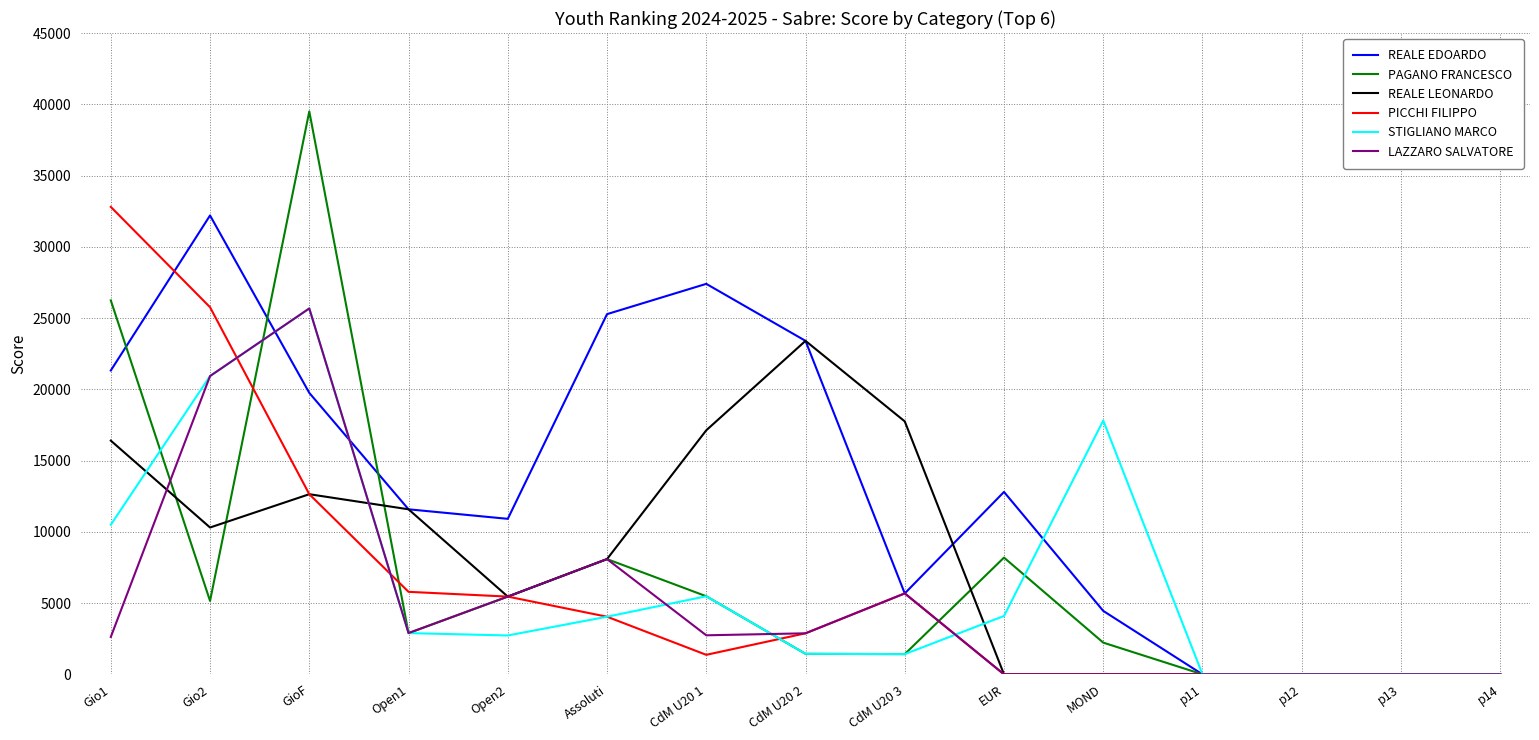

True or false: REALE LEONARDO and REALE EDOARDO cross at least once.

True